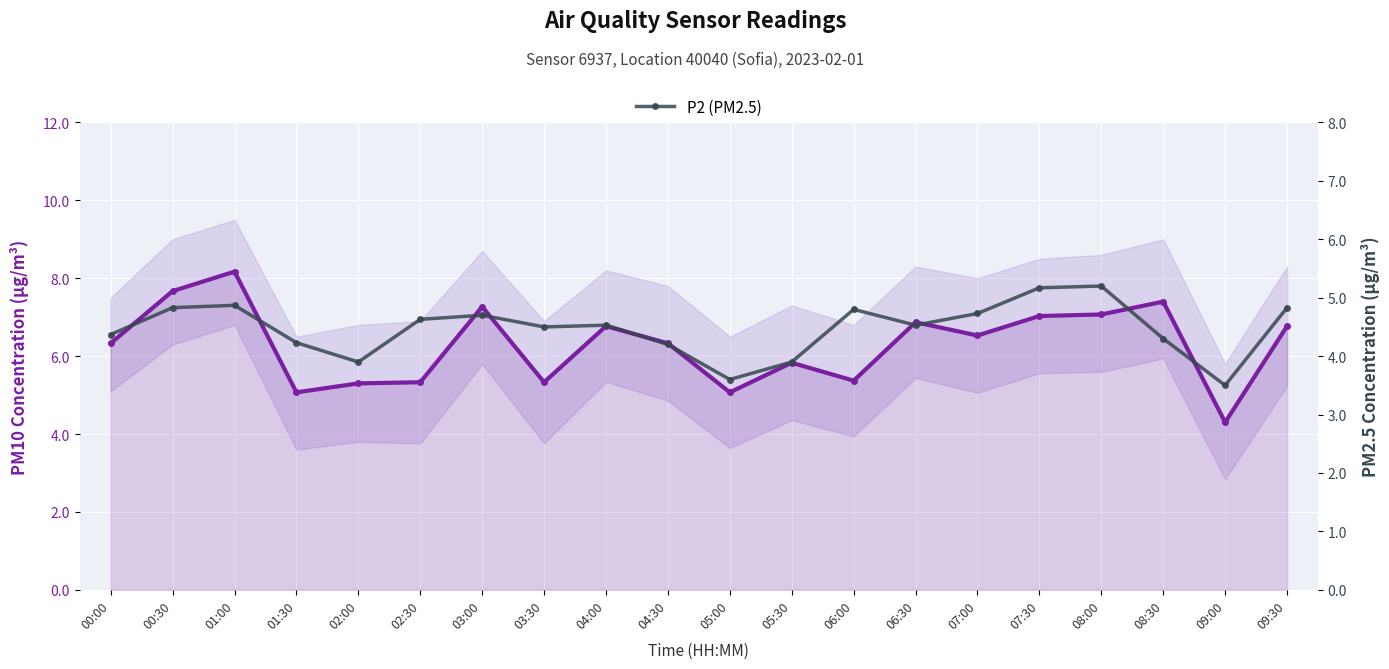

How many lines are shown in the chart?

2